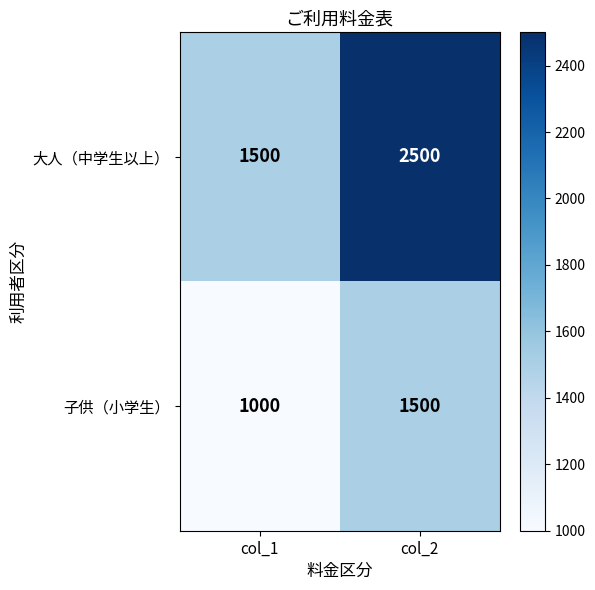

True or false: 子供（小学生） has a value of 656 at col_1.

False